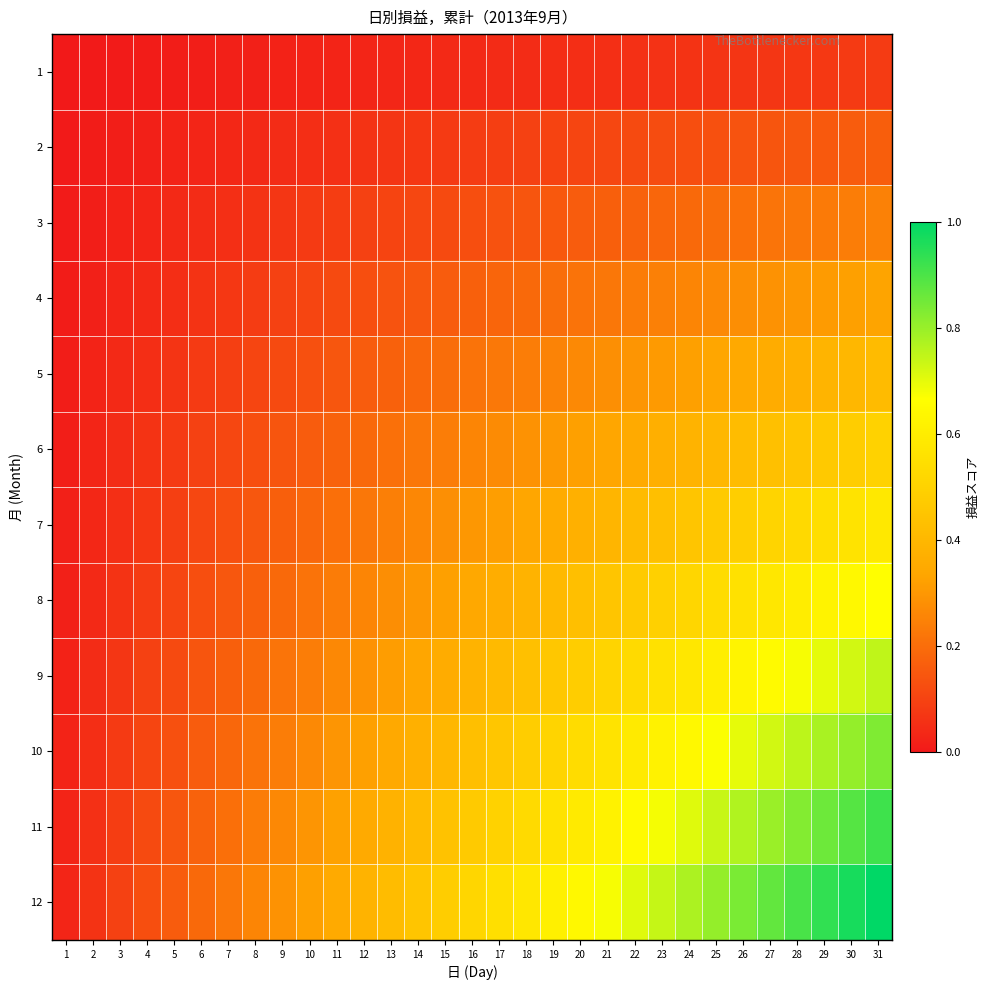

Which category has the highest value across all series?

31